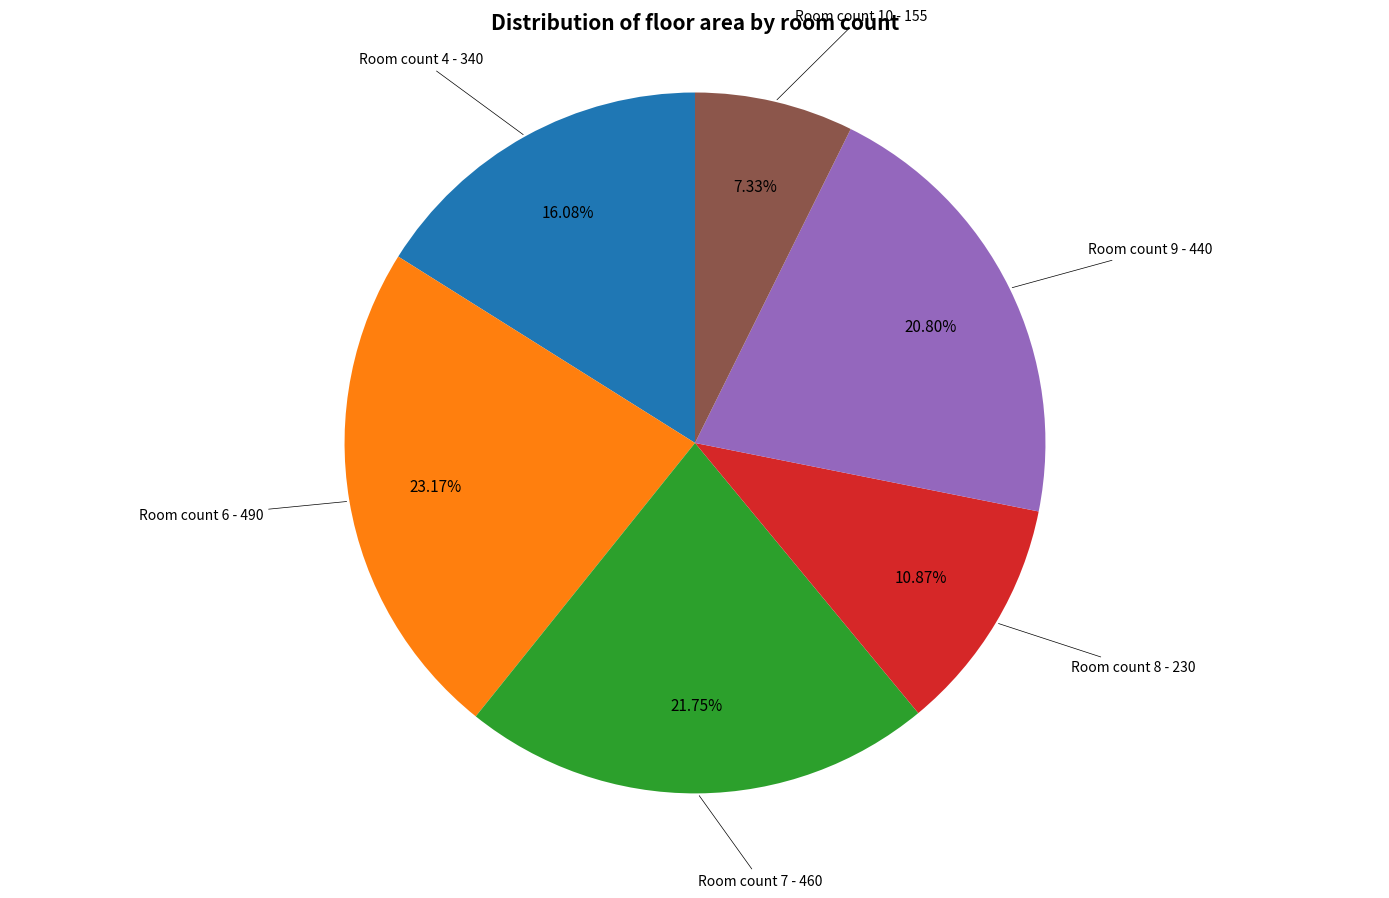

Count the number of slices in the pie.

6